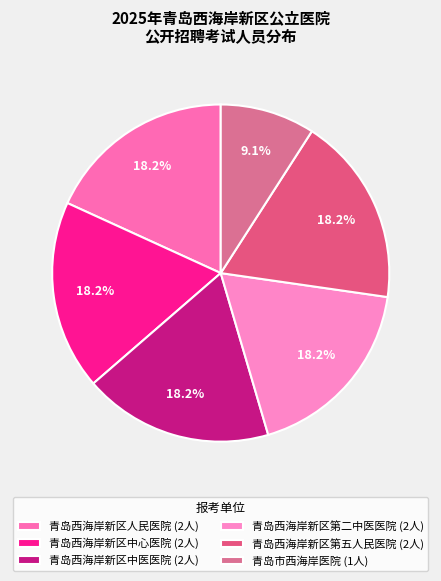

Between 青岛西海岸新区人民医院 and 青岛西海岸新区第二中医医院, which is larger?

青岛西海岸新区人民医院